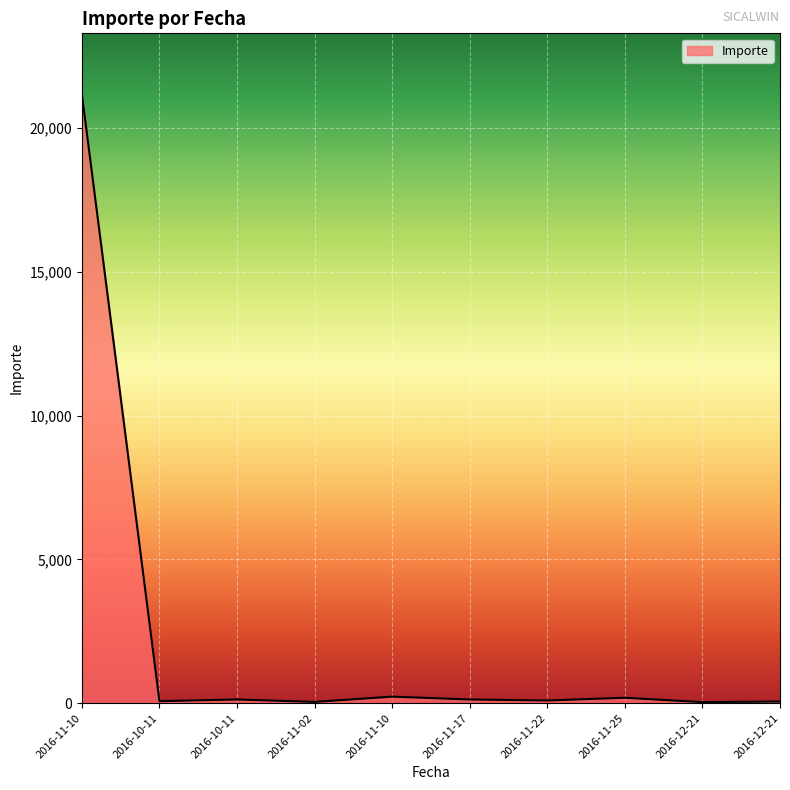

How many lines are shown in the chart?

1